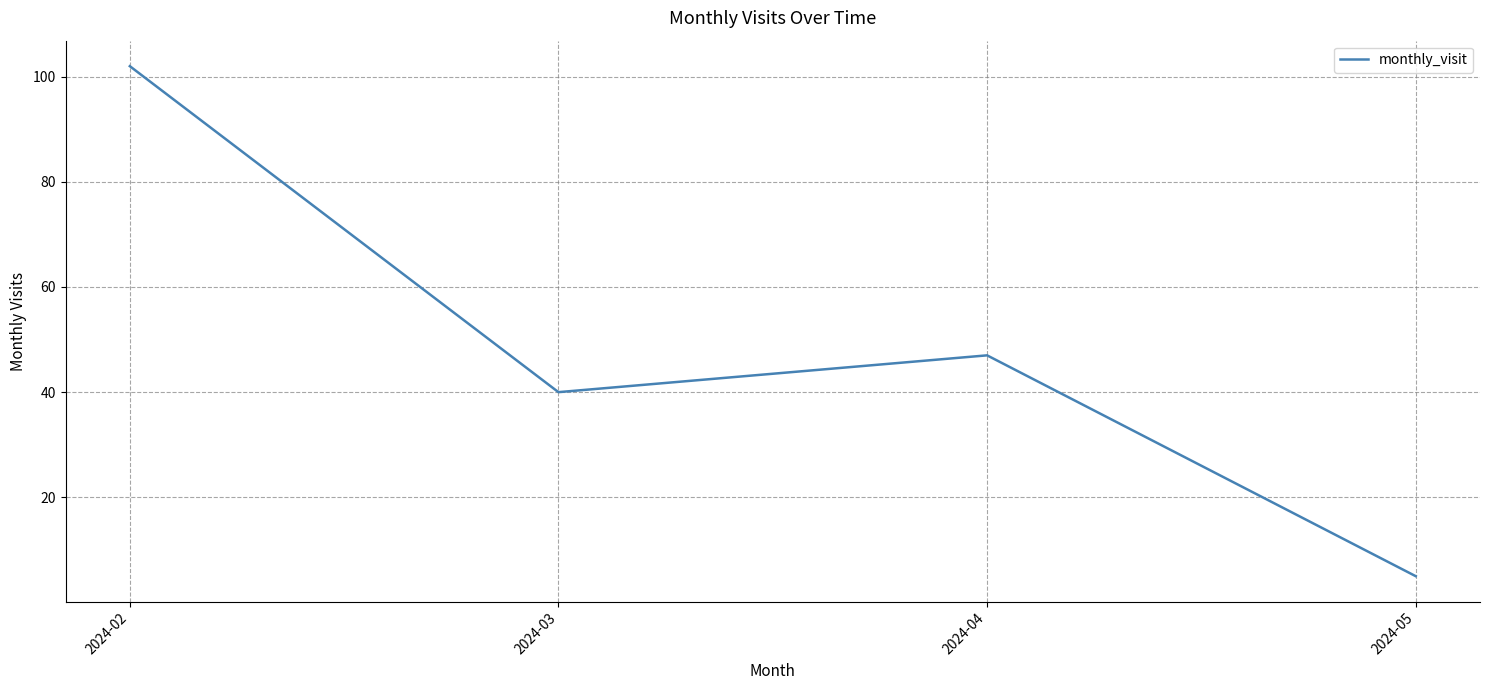

Where is the first local maximum?

2024-04